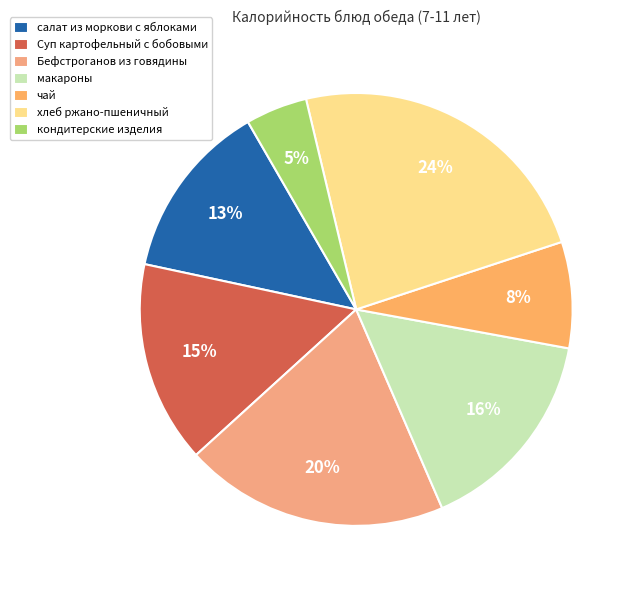

Do Бефстроганов из говядины and чай together represent more than half of the pie?

No